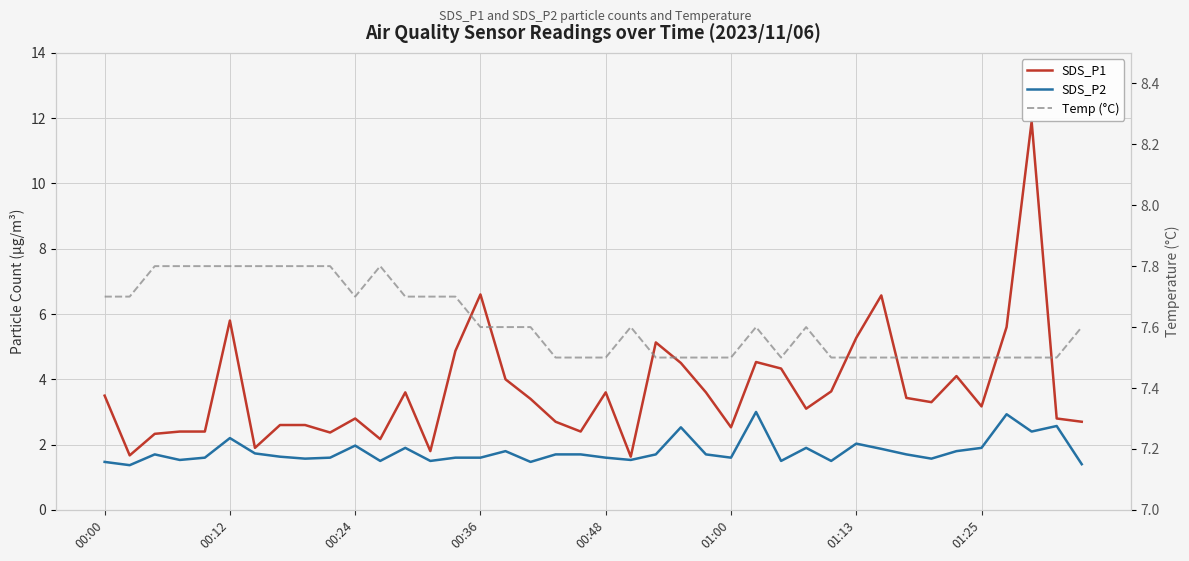

Count the number of categories in the chart.

40